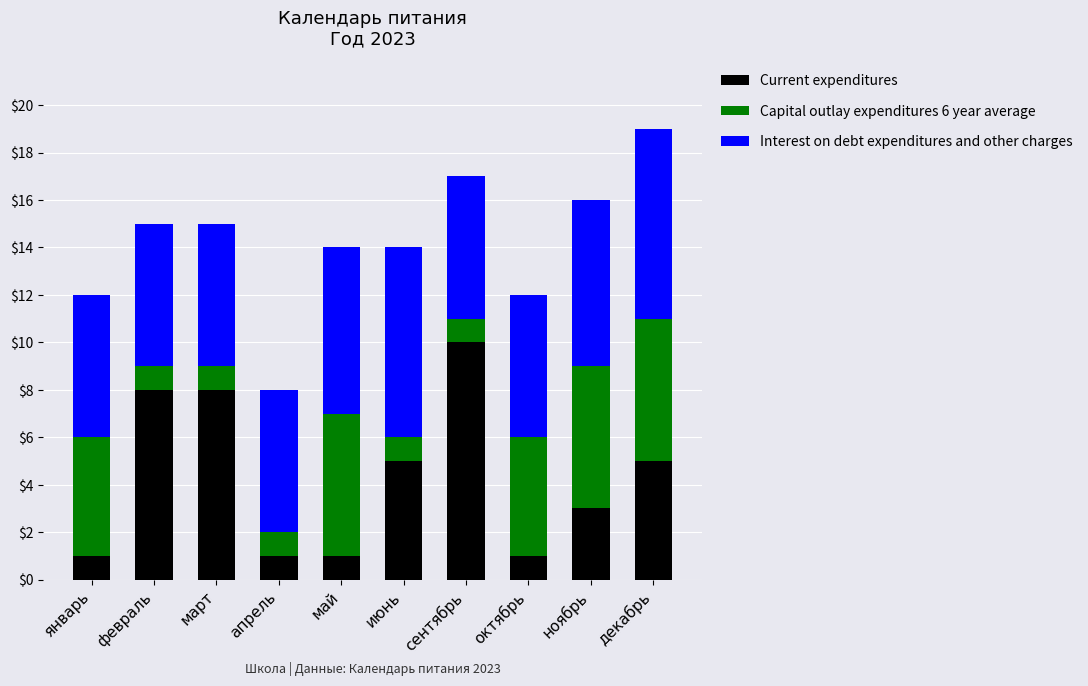

What is the total value across all series at ноябрь?

16